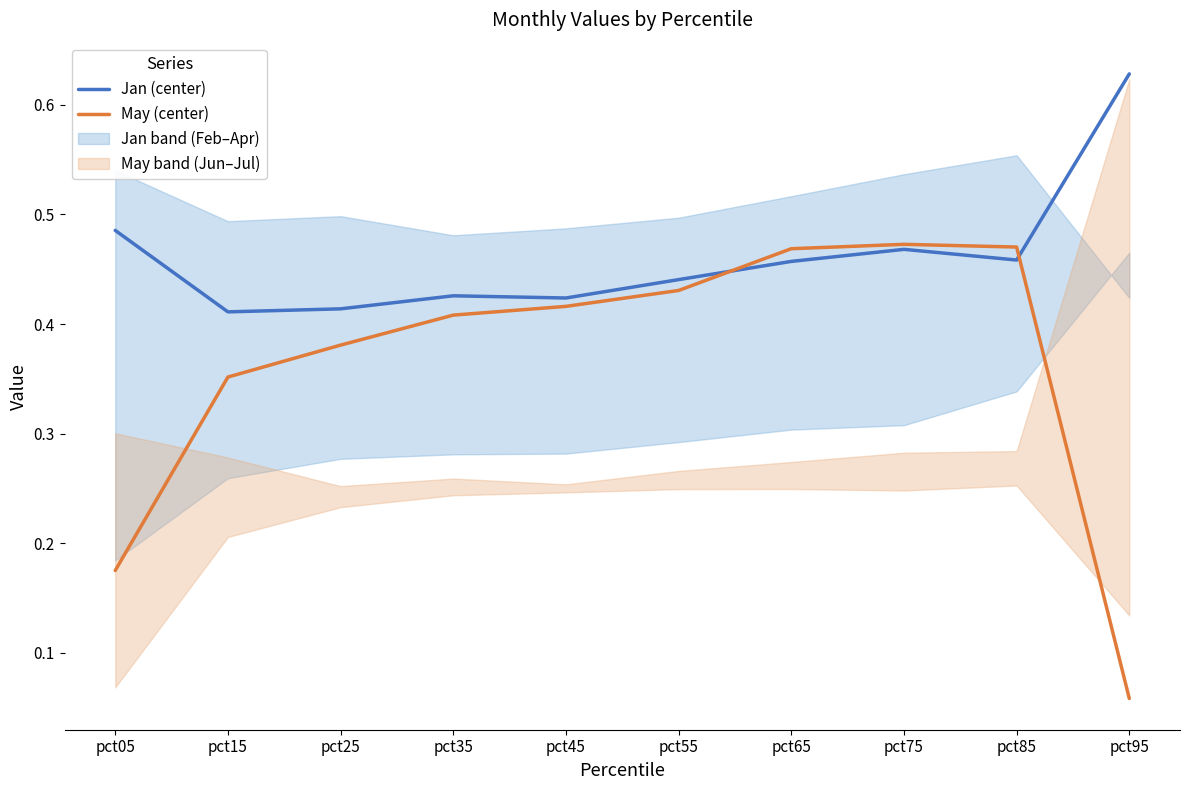

Reading right to left, transcribe all the data shown in this chart.

Jan (center): 0.6	0.5	0.5	0.5	0.4	0.4	0.4	0.4	0.4	0.5
May (center): 0.1	0.5	0.5	0.5	0.4	0.4	0.4	0.4	0.4	0.2